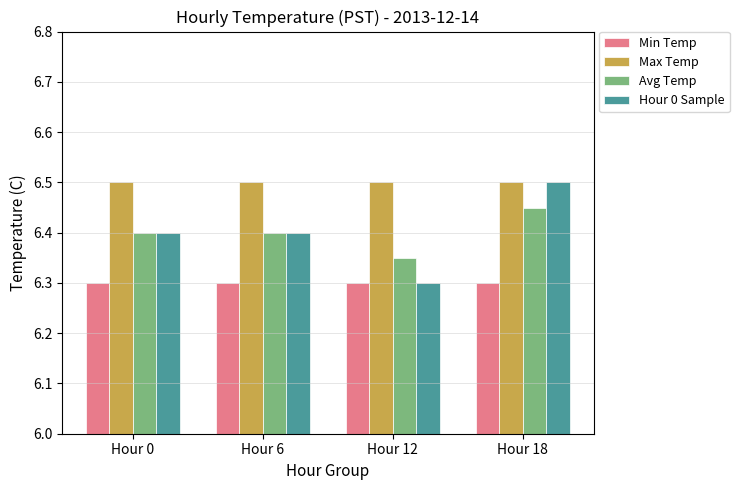

How many categories are shown in the chart?

4